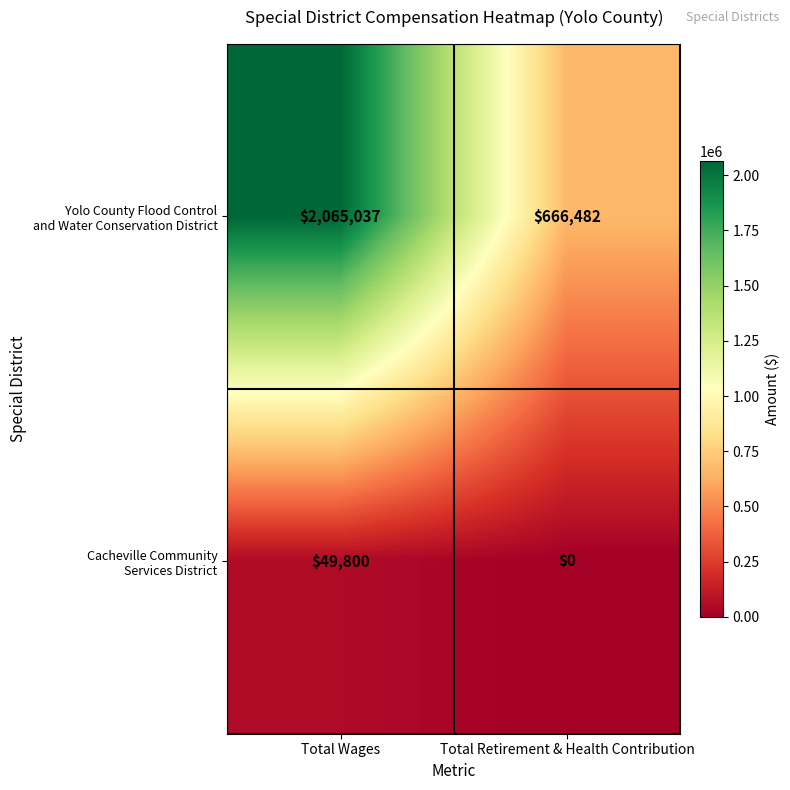

What is the total value across all series at Total Wages?

2114837